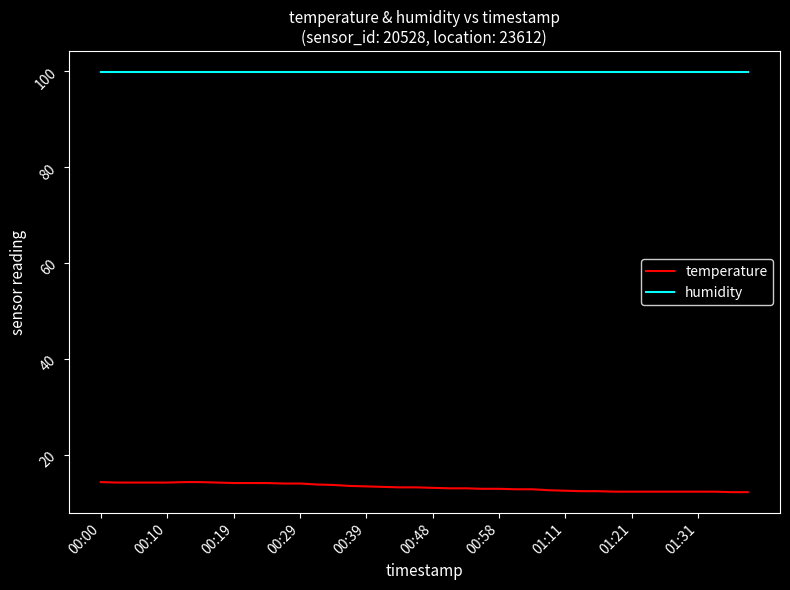

What is the lowest value of the humidity series?

99.9